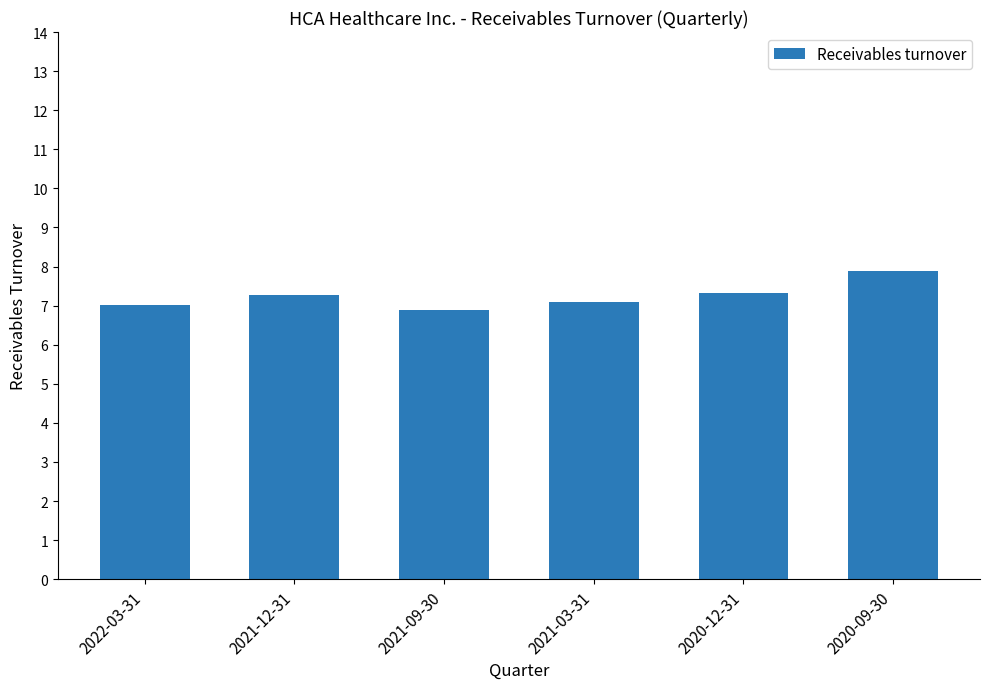

What is the ratio of the value at 2021-12-31 to the value at 2021-03-31?

1.0